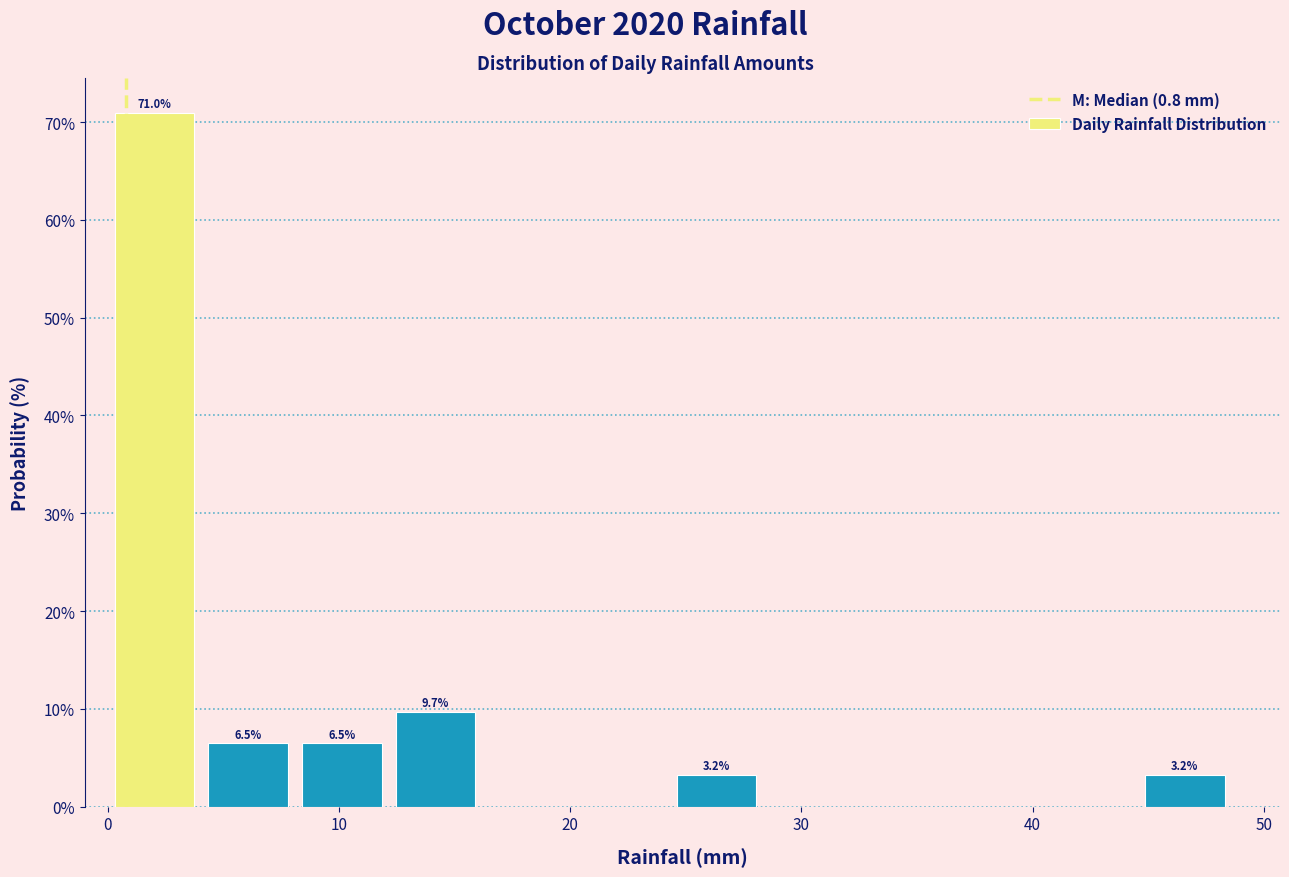

Over which range of the x-axis is the bar tallest?

0 to 4